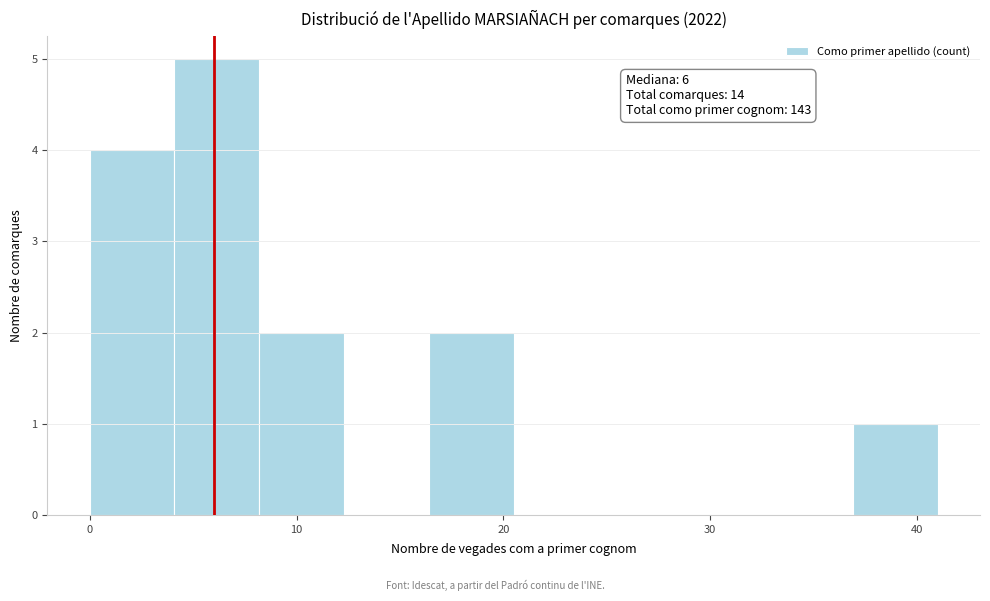

Which range on the x-axis has the tallest bar?

4.1 to 8.2